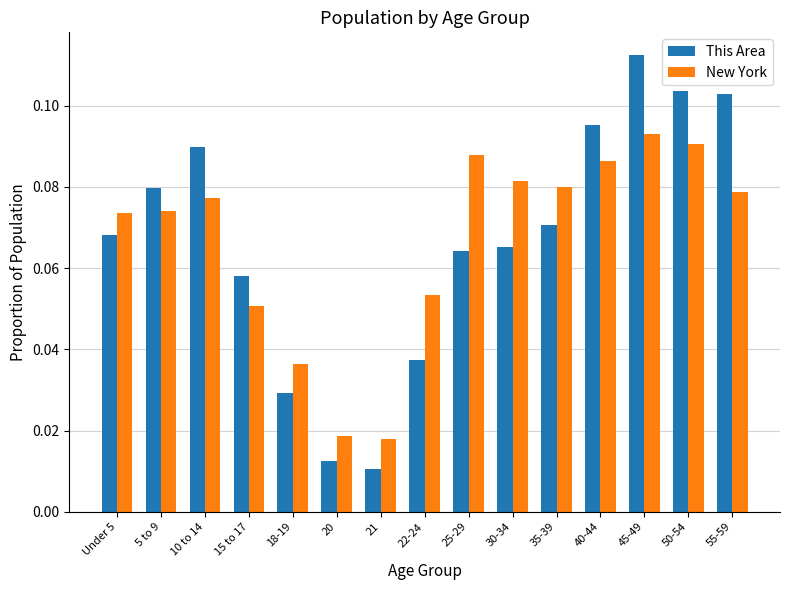

How many series are shown in this chart?

2